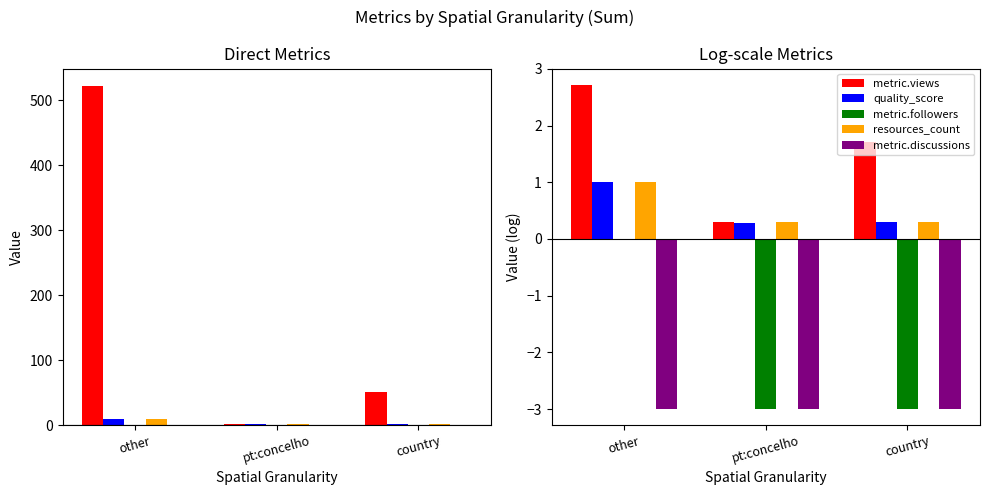

Reading right to left, transcribe all the data shown in this chart.

metric.views: 1.7	0.3	2.7
quality_score: 0.3	0.3	1.0
metric.followers: -3.0	-3.0	0.0
resources_count: 0.3	0.3	1.0
metric.discussions: -3.0	-3.0	-3.0